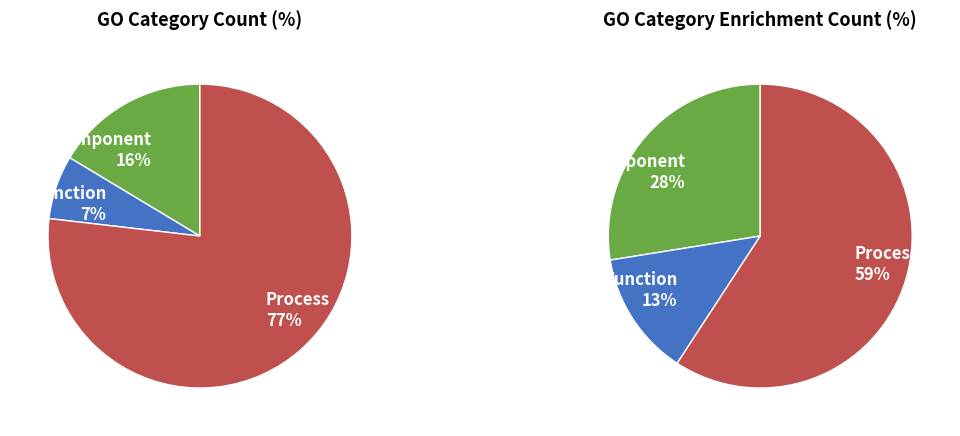

How many segments does this pie chart have?

3